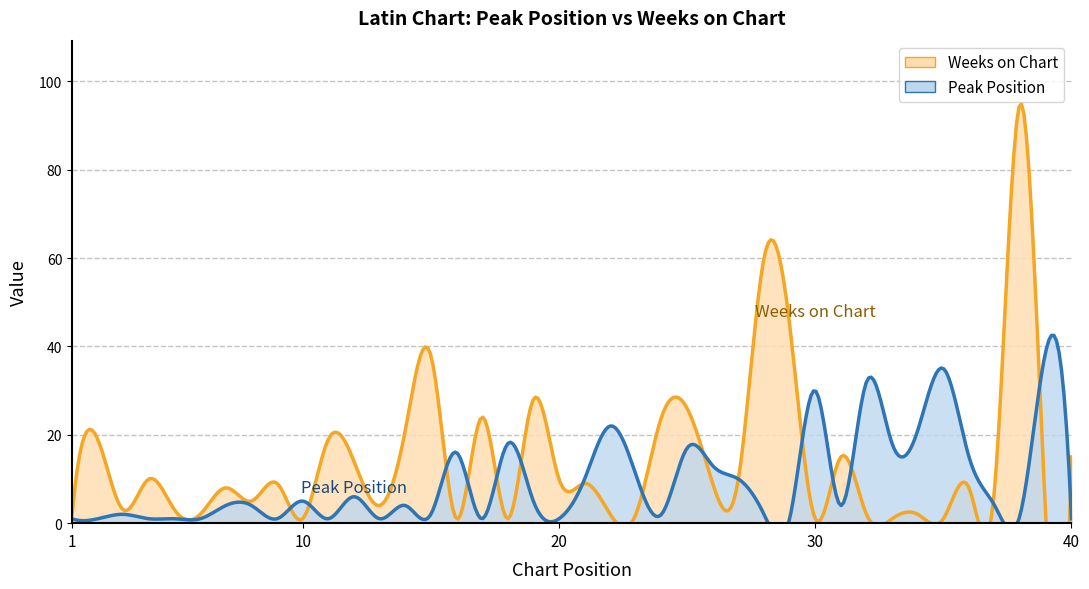

What is the average value of the Peak Position series?

9